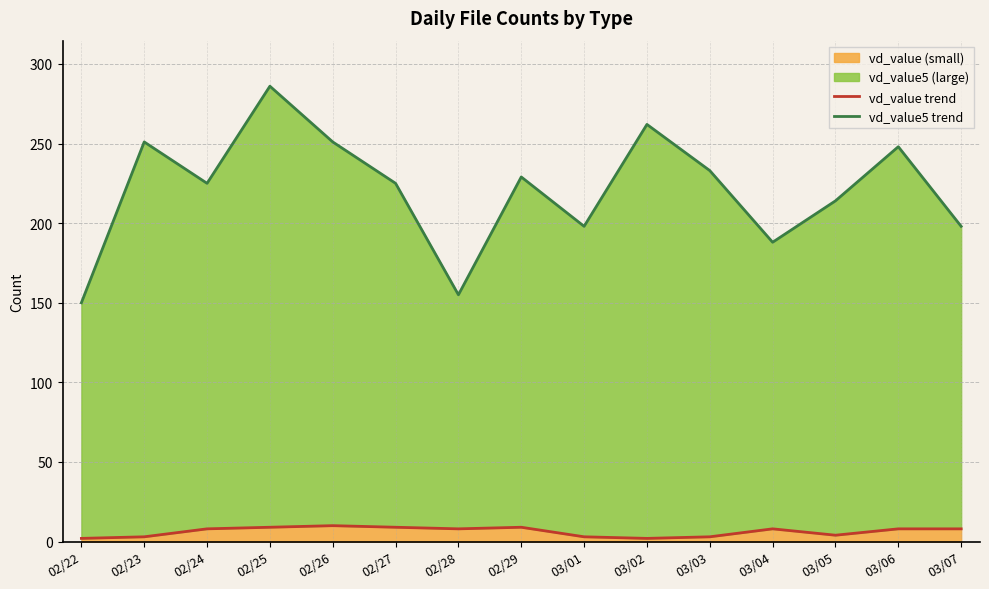

True or false: vd_value trend and vd_value5 trend intersect in this chart.

False